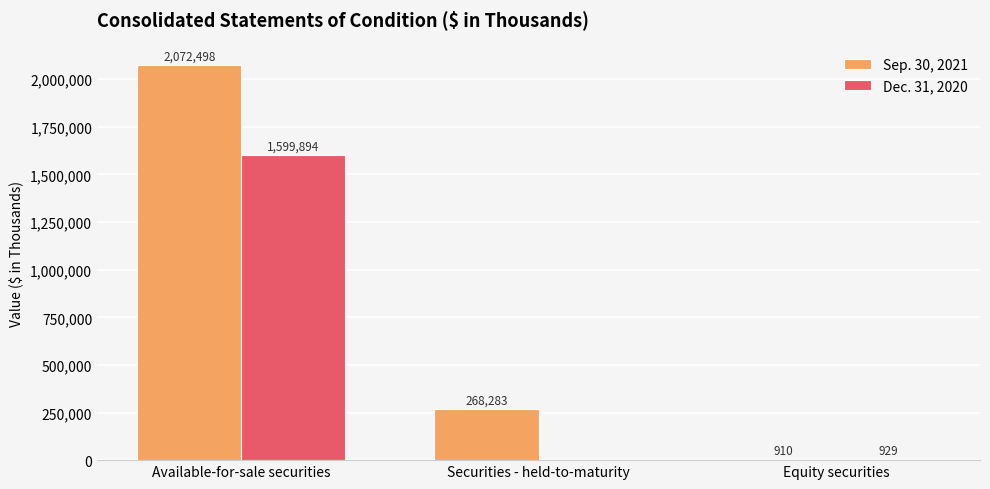

What is the sum of the Sep. 30, 2021 values at Equity securities and Available-for-sale securities?

2073408